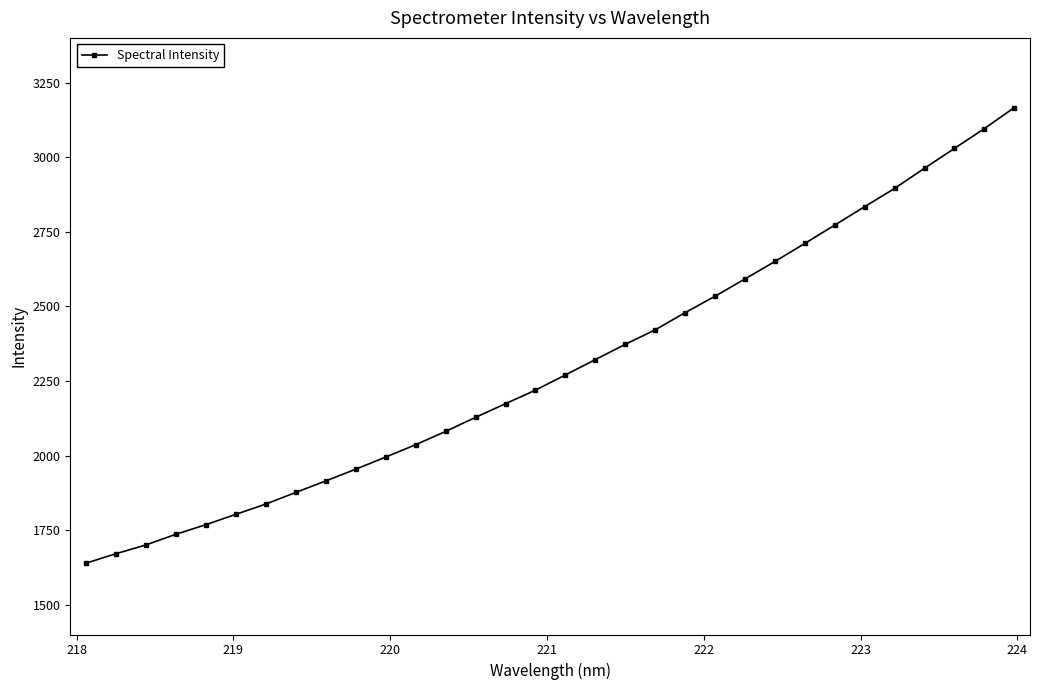

What is the difference between the maximum and second lowest values?

1495.6